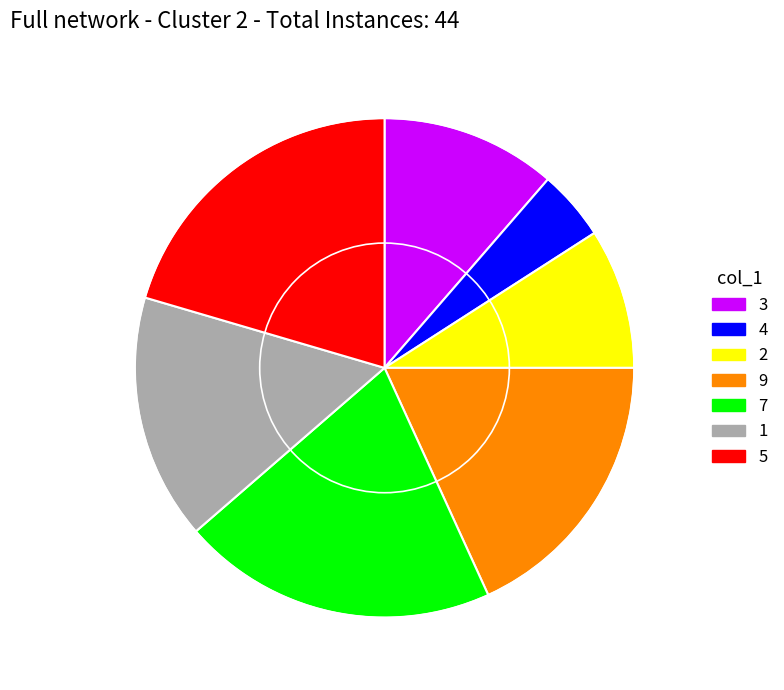

The 3 slice represents 11% of the pie. True or false?

True